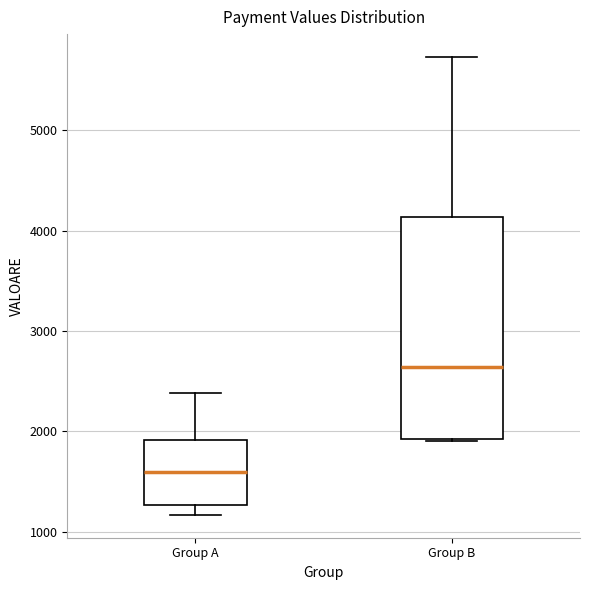

Where does the median line of the box for Group B sit on the y-axis? The values are not printed on the chart, so give them approximately, as read against the axis.

2600